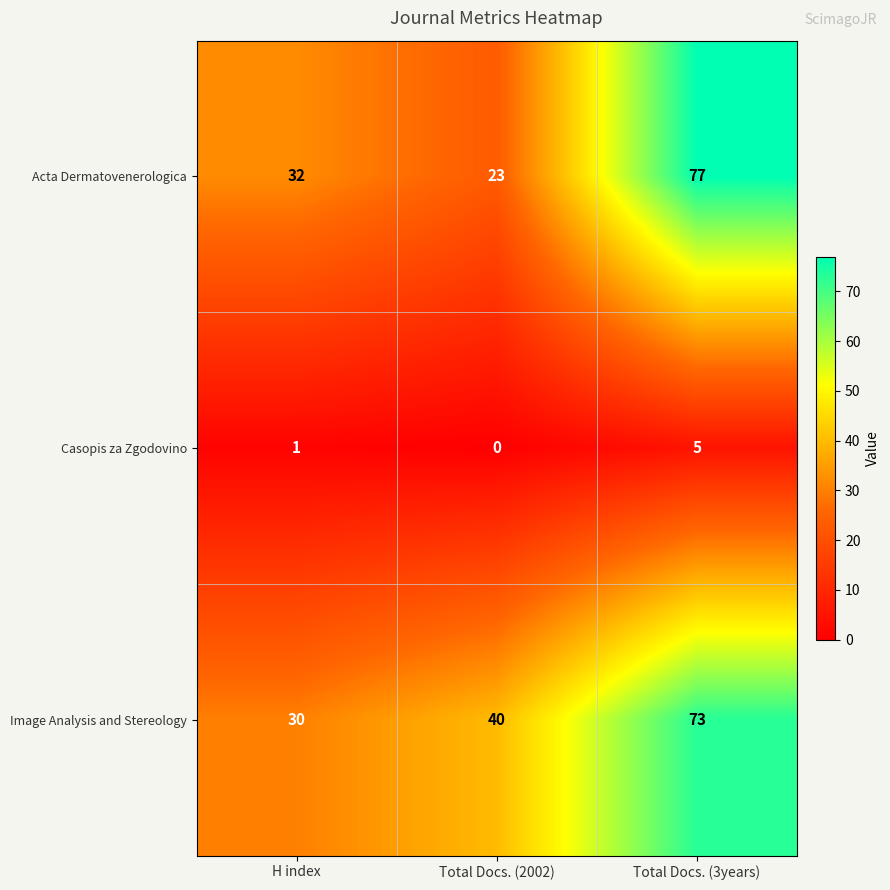

At which category is the sum across all series the highest?

Total Docs. (3years)